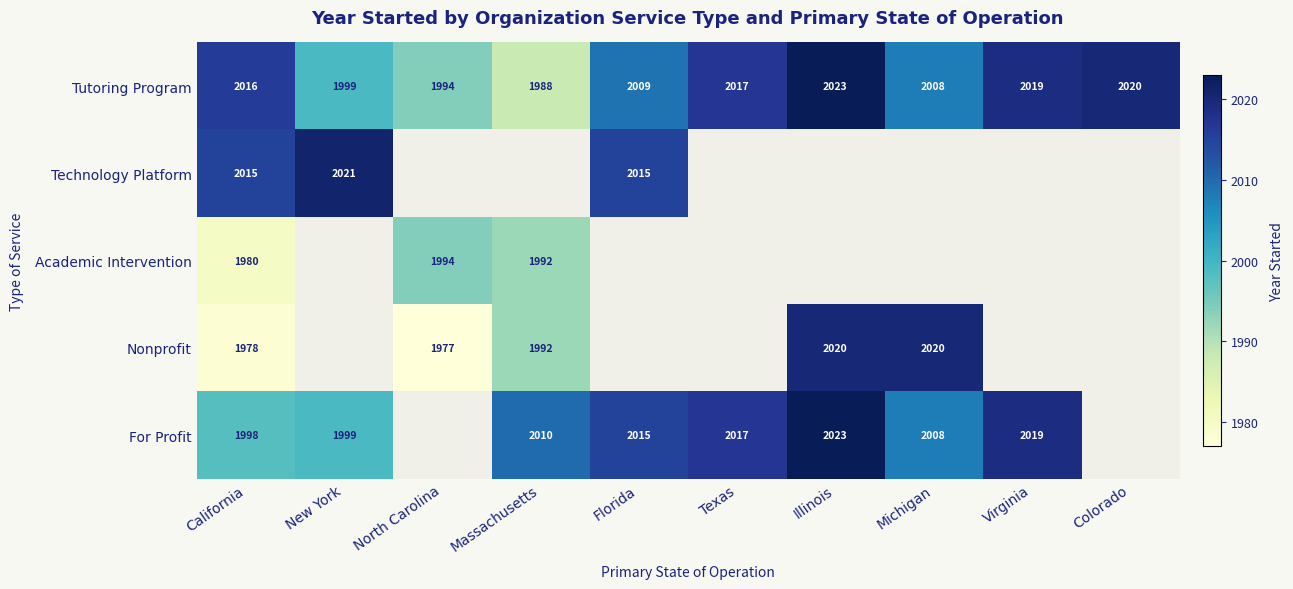

Which category has the lowest value across all series?

North Carolina